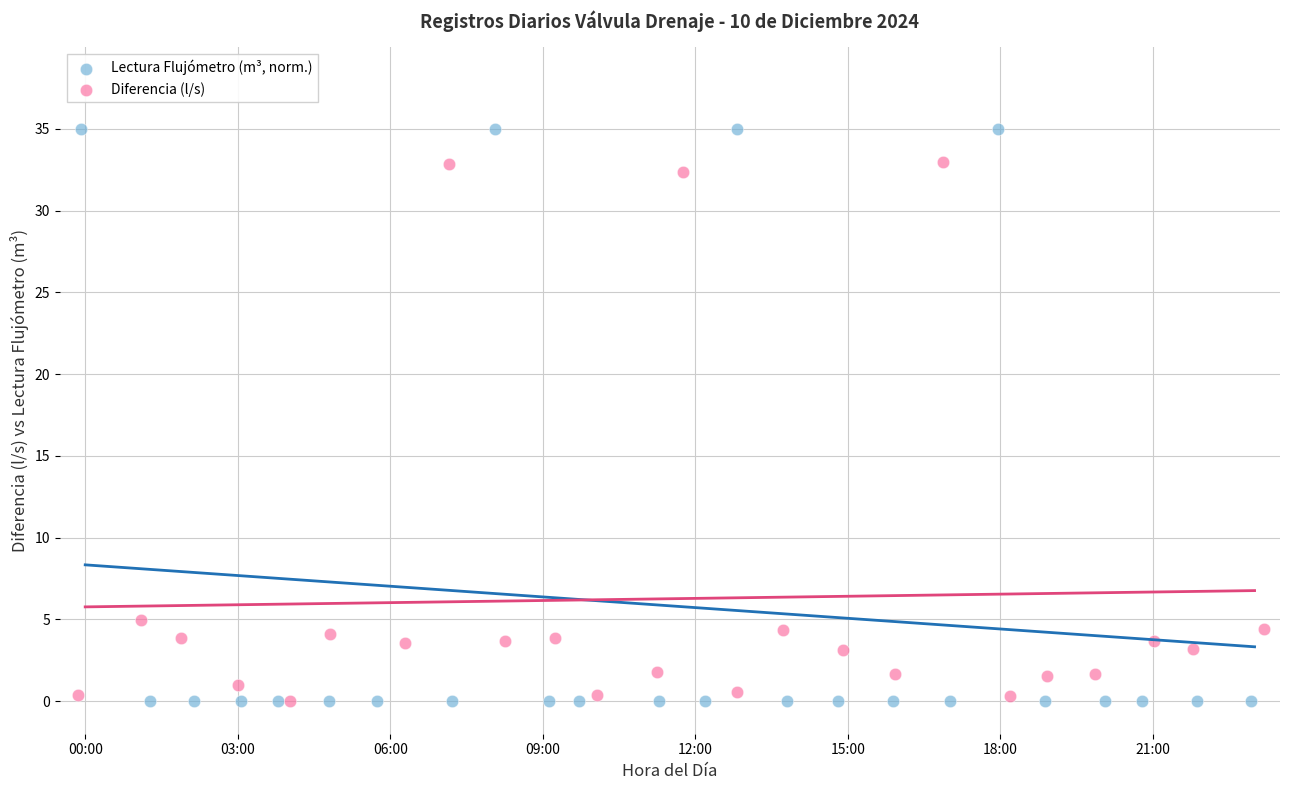

Which series has the largest Y range (max minus min)?

Lectura Flujómetro (m³, norm.)